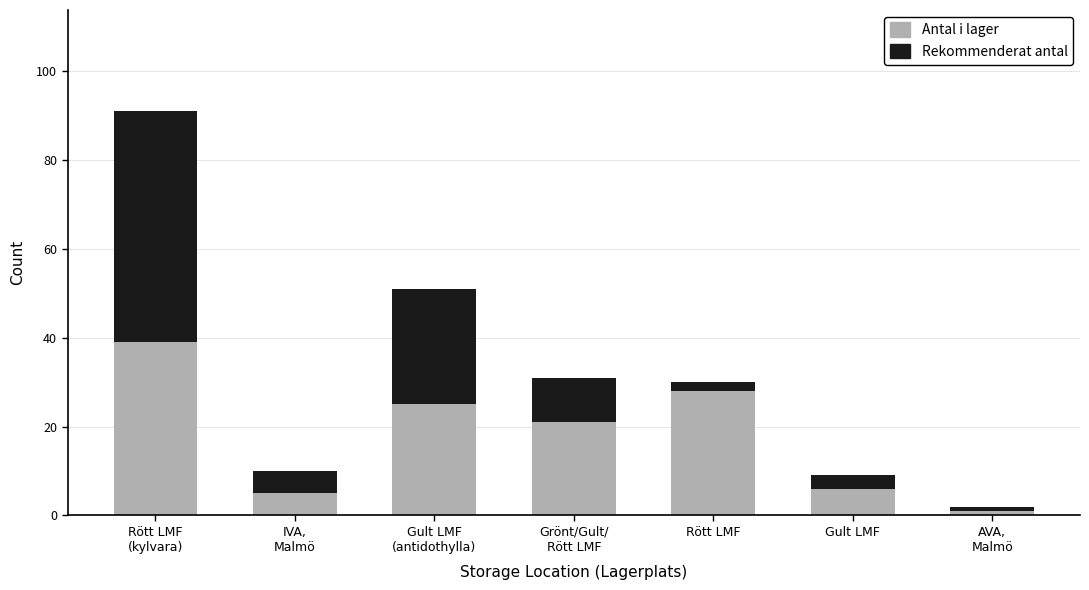

At which category is the sum across all series the highest?

Rött LMF
(kylvara)